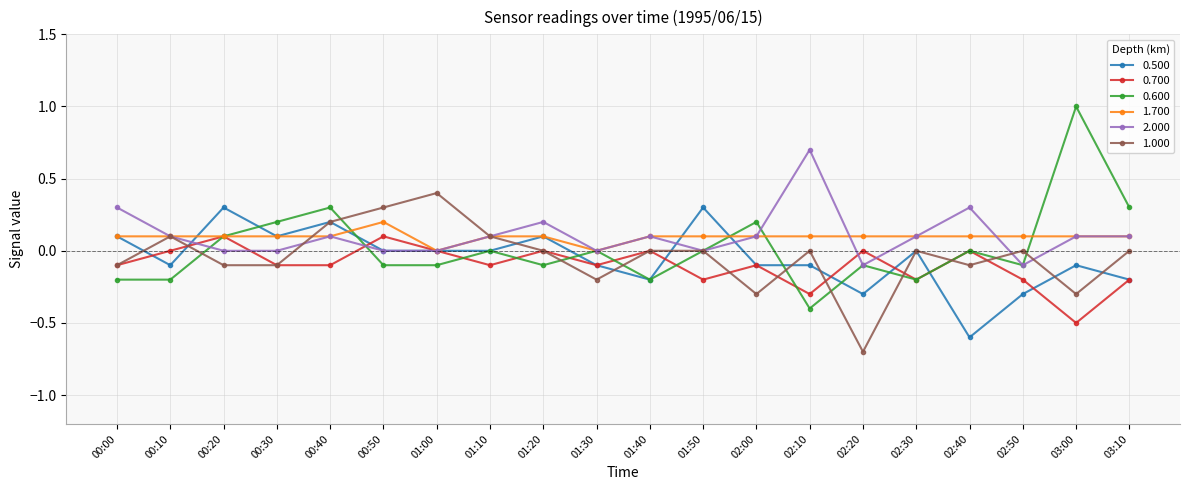

What is the sum of the 0.600 values at 01:30 and 00:40?

0.3